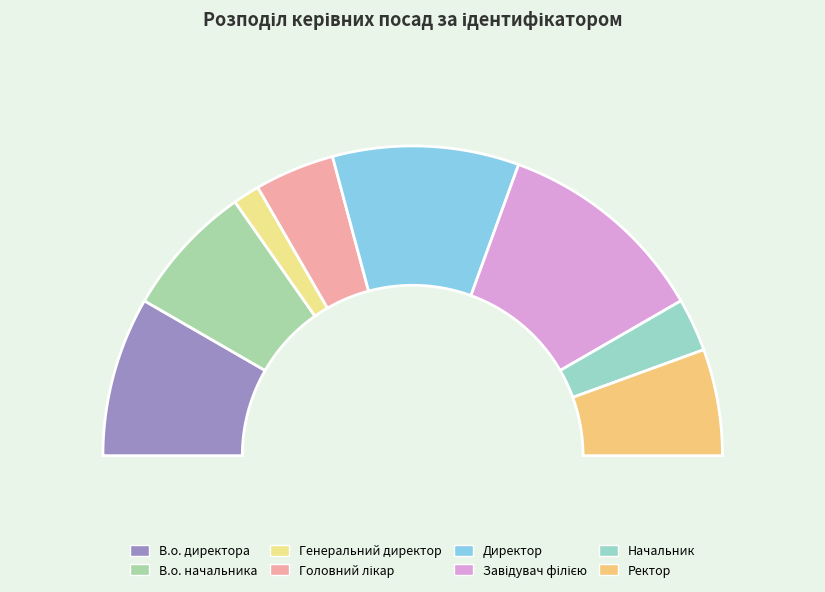

Between В.о. начальника and Завідувач філією, which is larger?

Завідувач філією